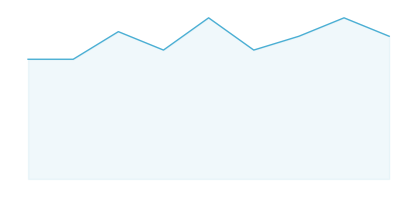

What is the smallest value displayed?

4.3